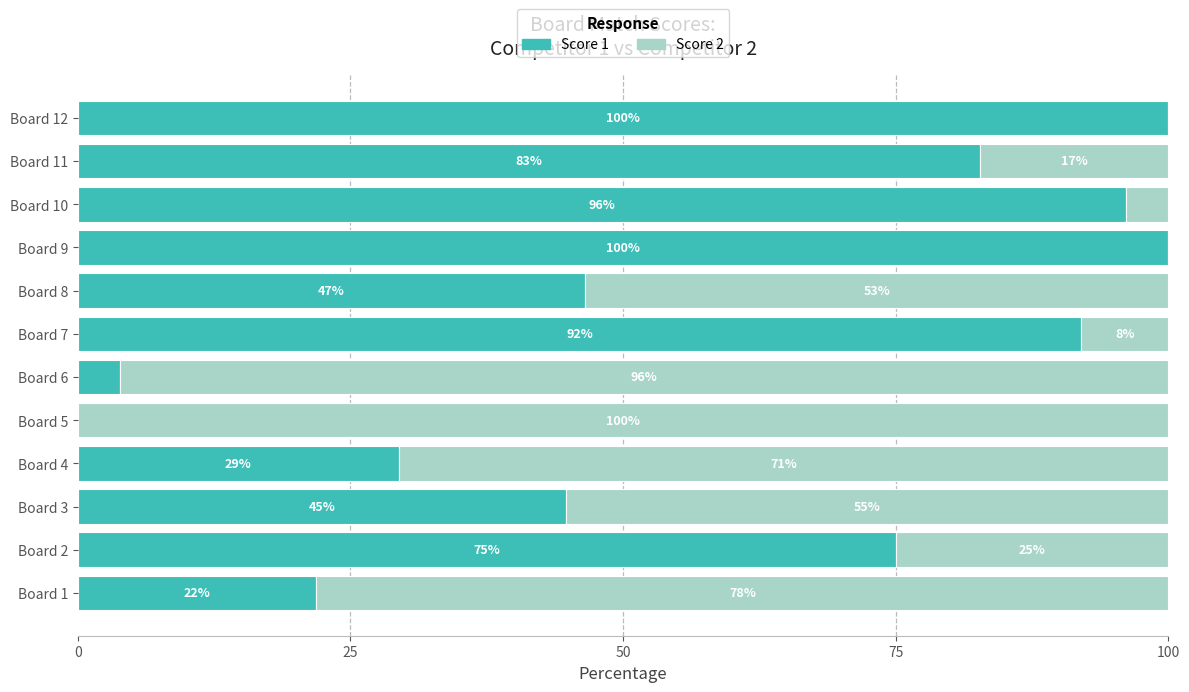

What is the maximum value for Score 1?

100.0